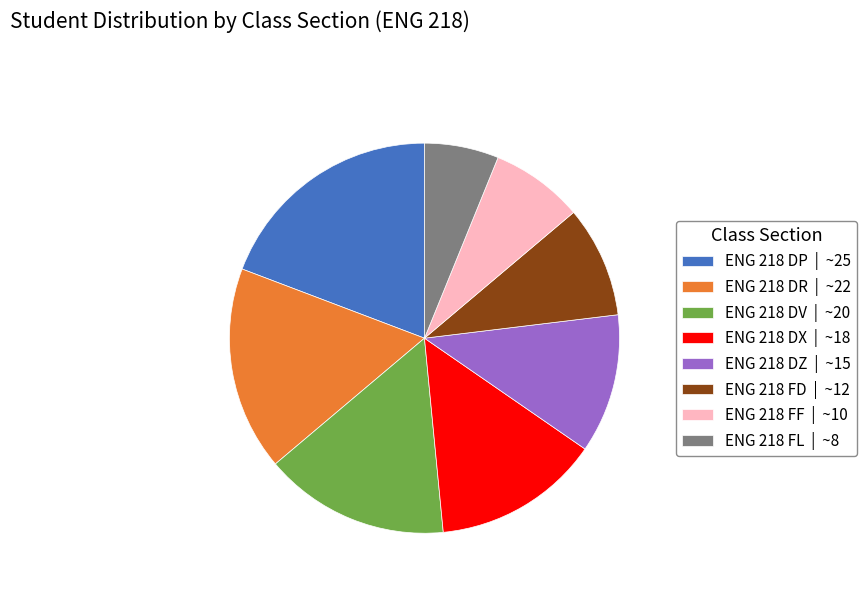

True or false: ENG 218 DP accounts for 8% of the total.

False